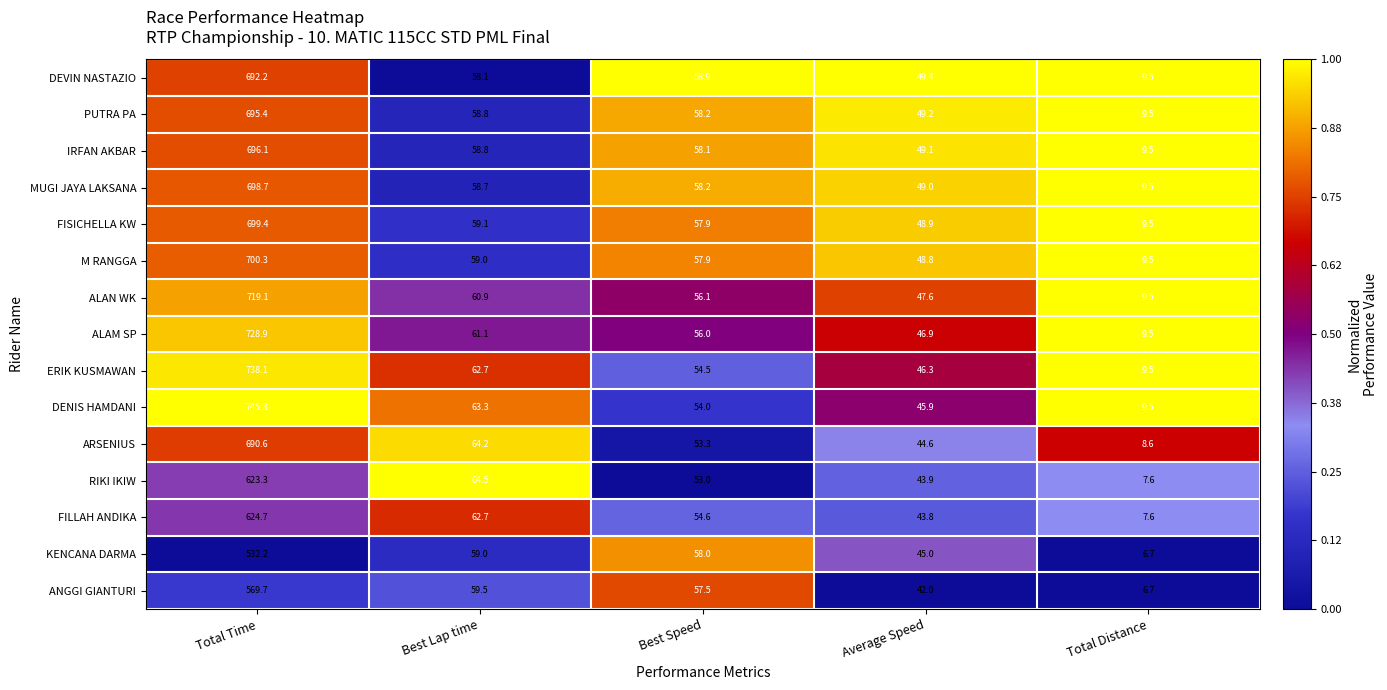

True or false: ARSENIUS has a value of 53.3 at Best Speed.

True